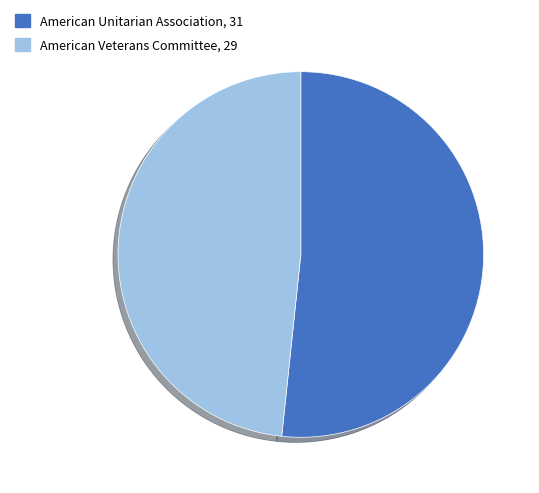

Do American Veterans Committee, 29 and American Unitarian Association, 31 together represent more than half of the pie?

Yes